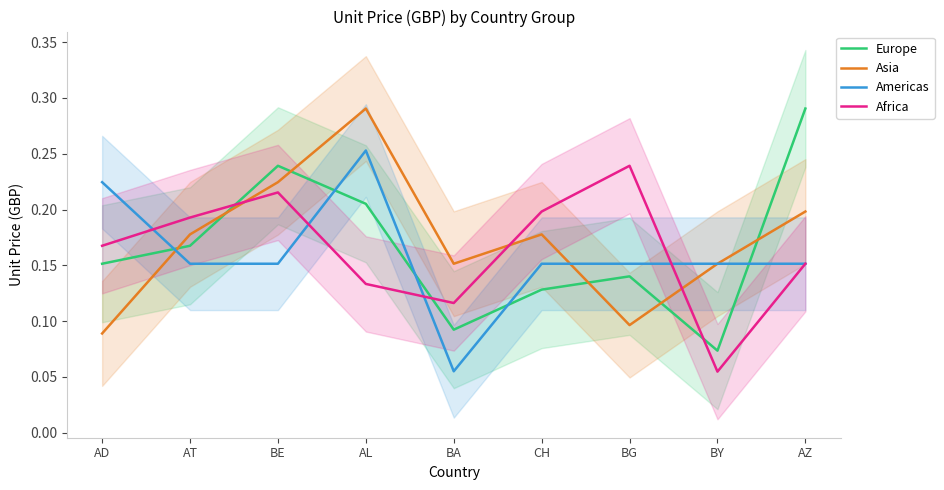

What is the total value across all series at AD?

0.6